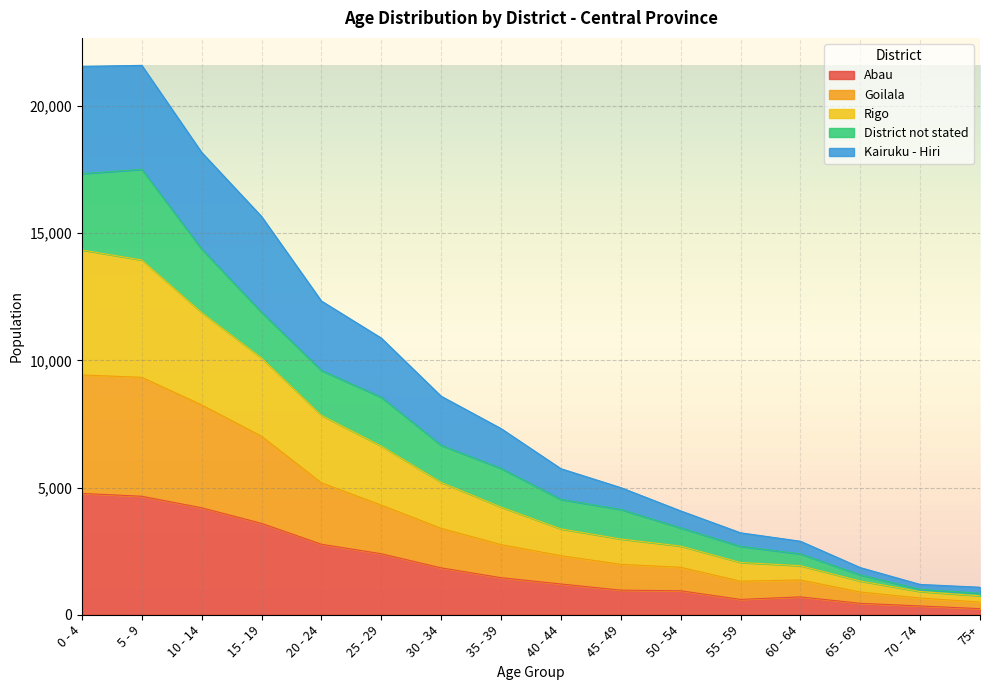

True or false: Kairuku - Hiri has more than 0 points higher than both neighbors.

True